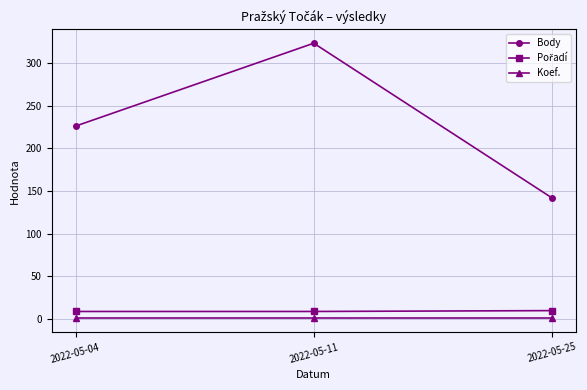

What is the sum of all Koef. values?

3